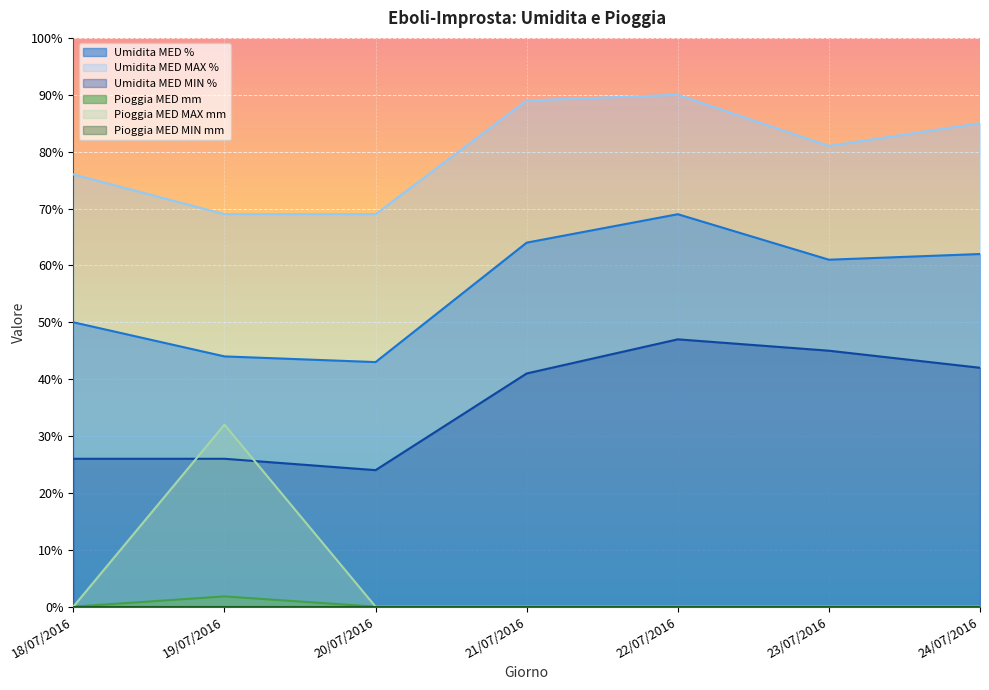

At which category does the chart reach its minimum across all series?

18/07/2016